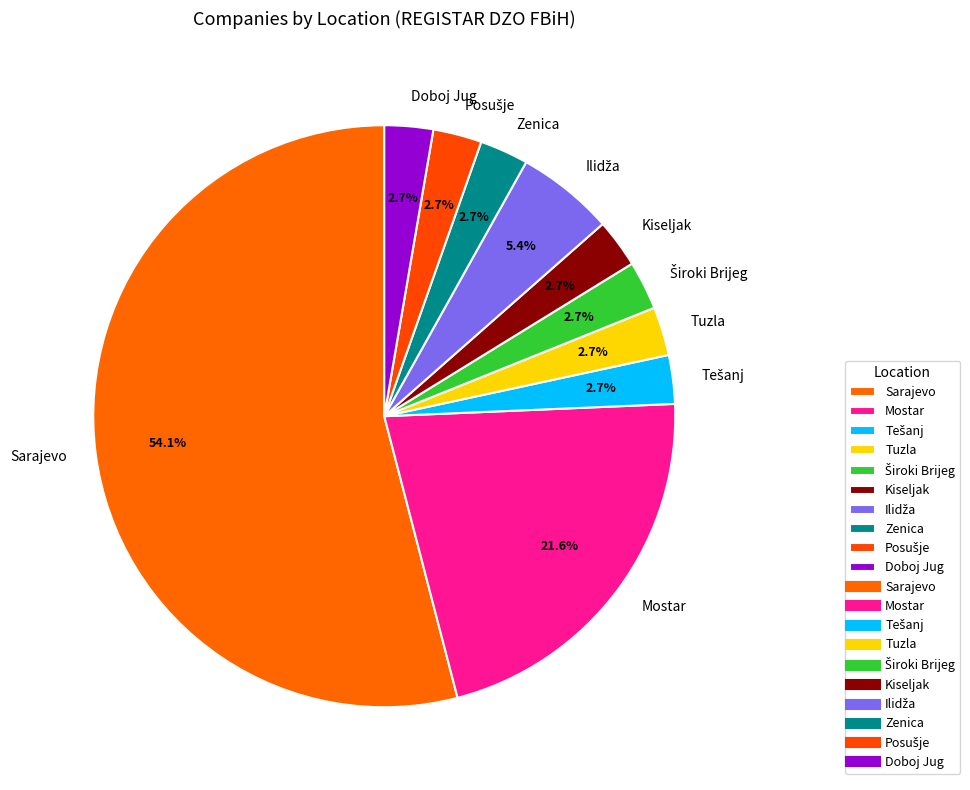

What portion of the pie excludes Tuzla?

97.3%